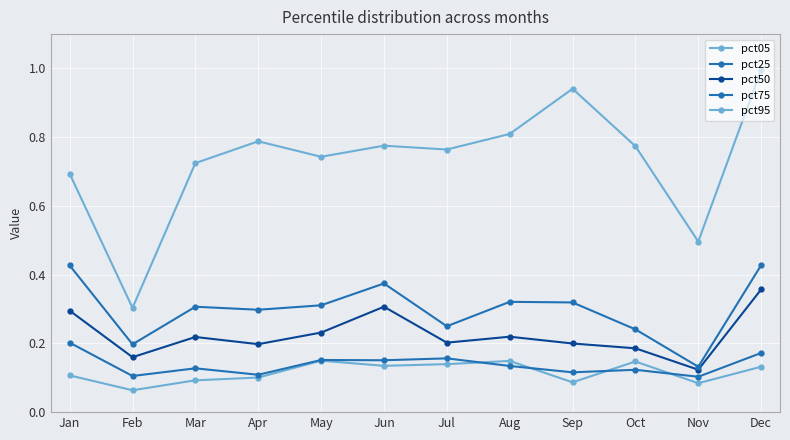

True or false: pct95 and pct75 cross at least once.

False